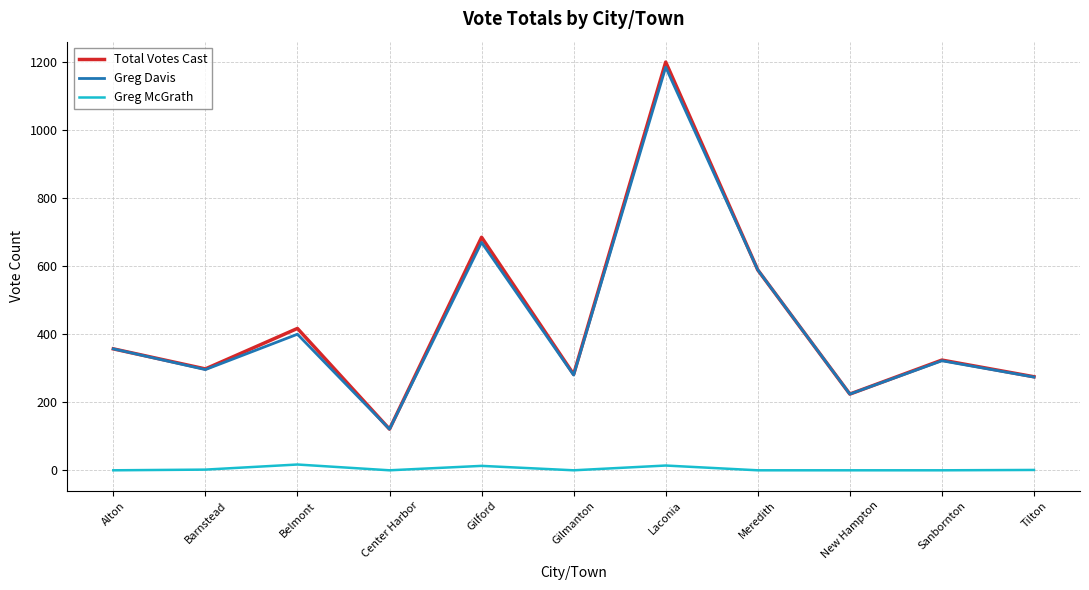

At which category is the sum across all series the highest?

Laconia